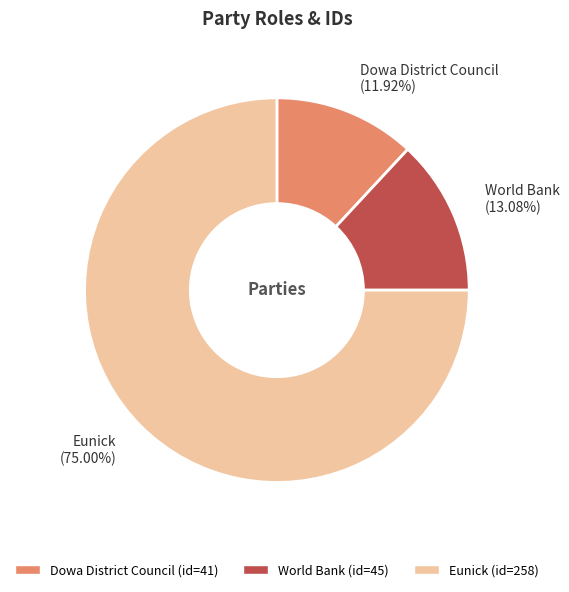

Between Eunick and World Bank, which is larger?

Eunick